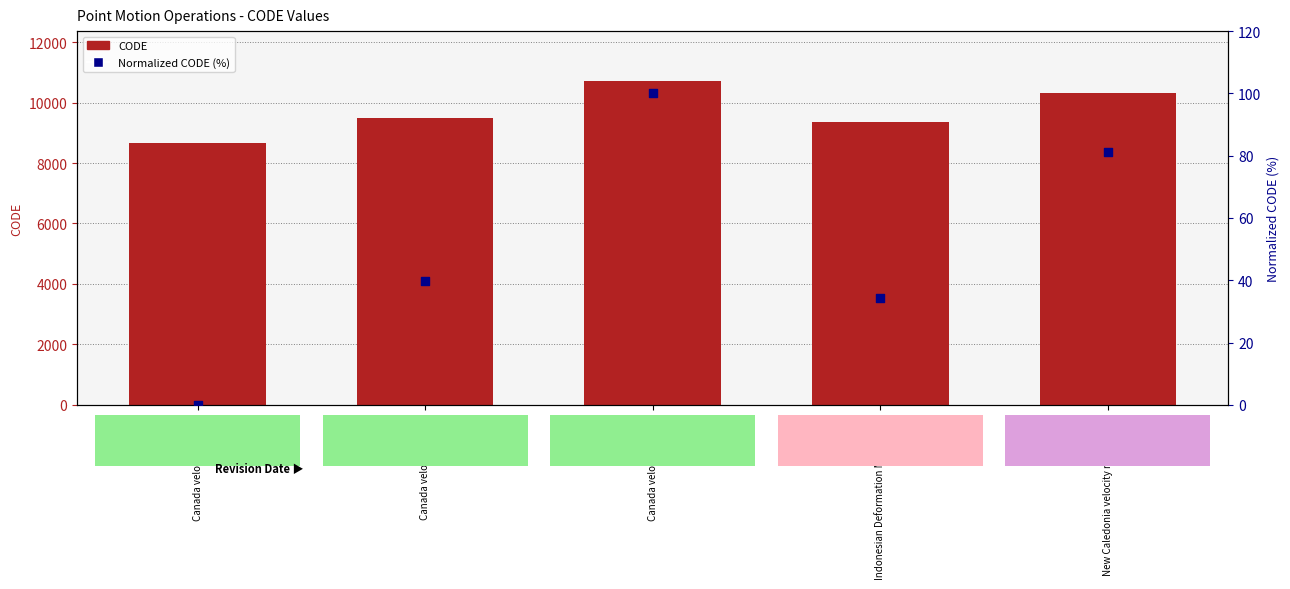

What are all the series names shown in the legend?

CODE, Normalized CODE (%)